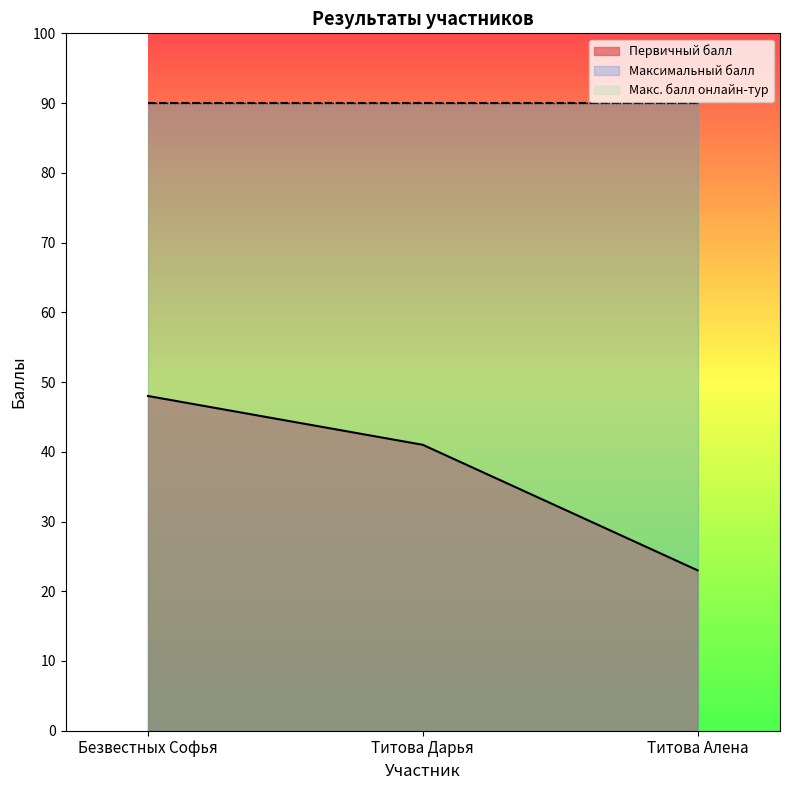

At how many categories does at least one series exceed 45?

3